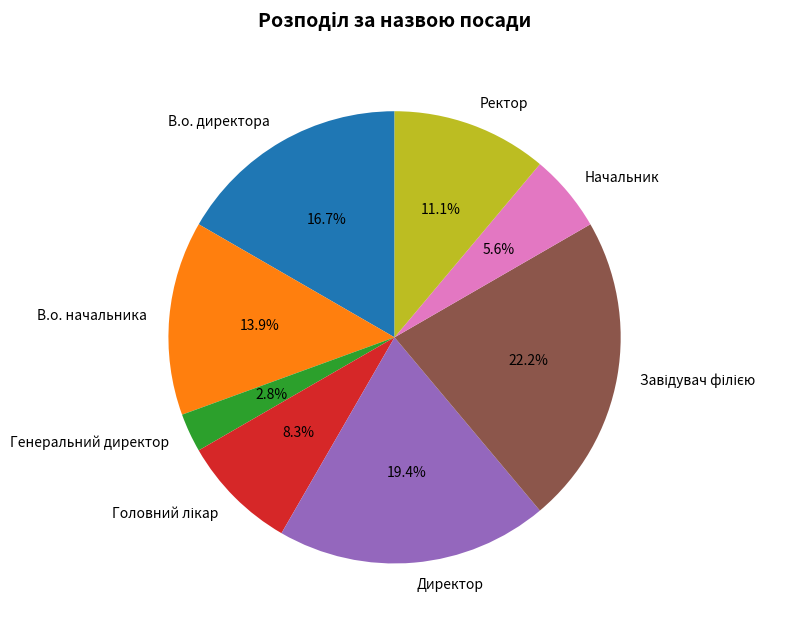

How many slices are in this pie chart?

8